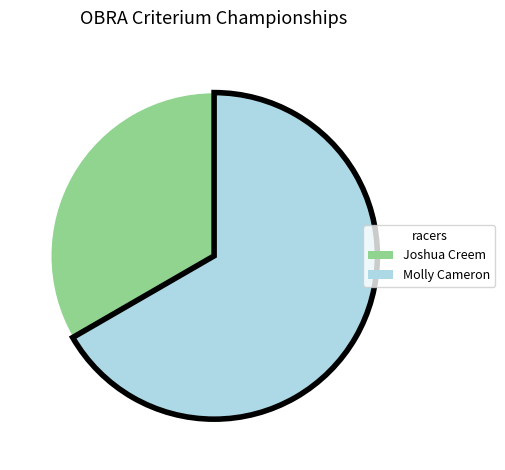

Which slice represents more than half of the pie?

Molly Cameron